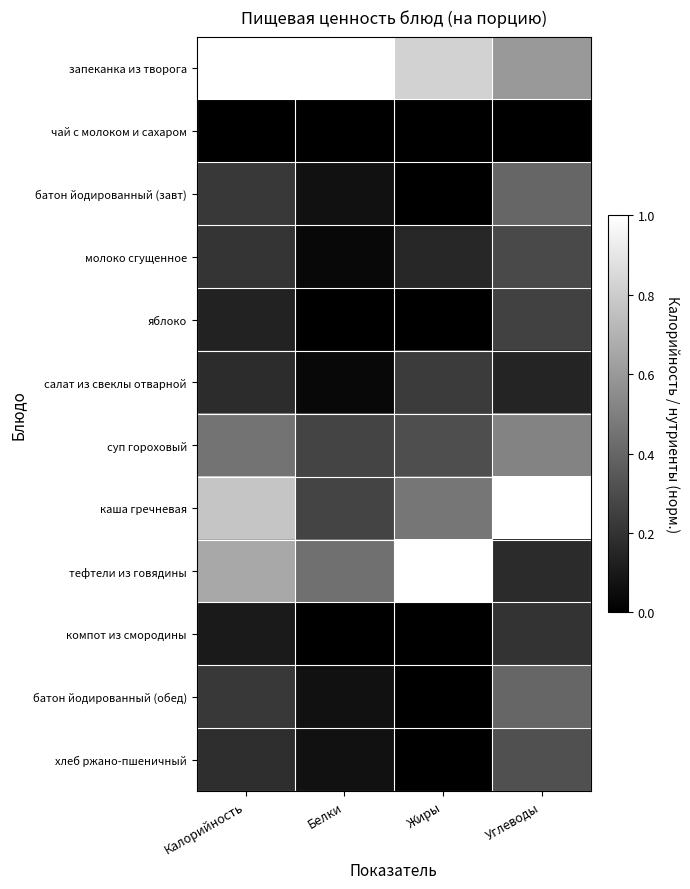

What is the difference between the highest and lowest values at Калорийность?

1.0